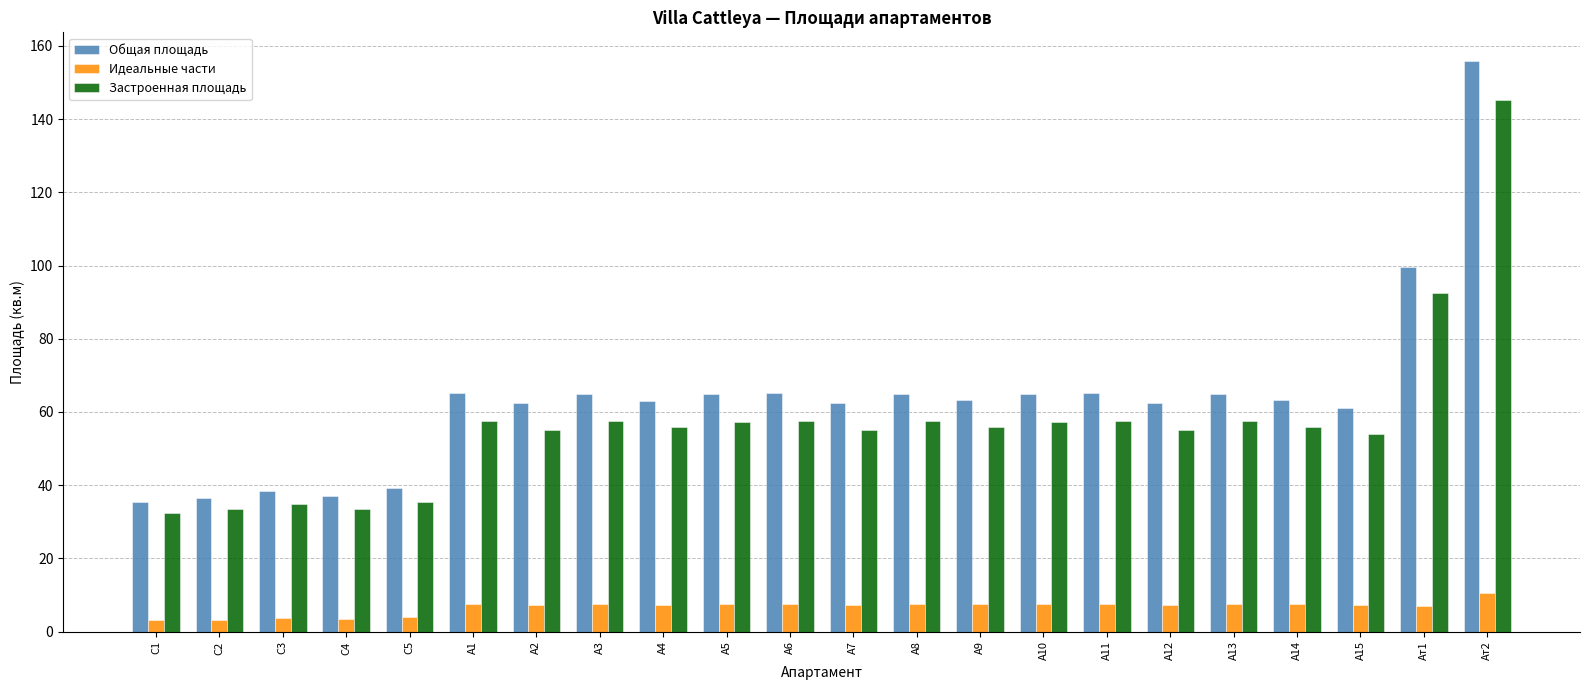

What is the average value of the Идеальные части series?

6.7